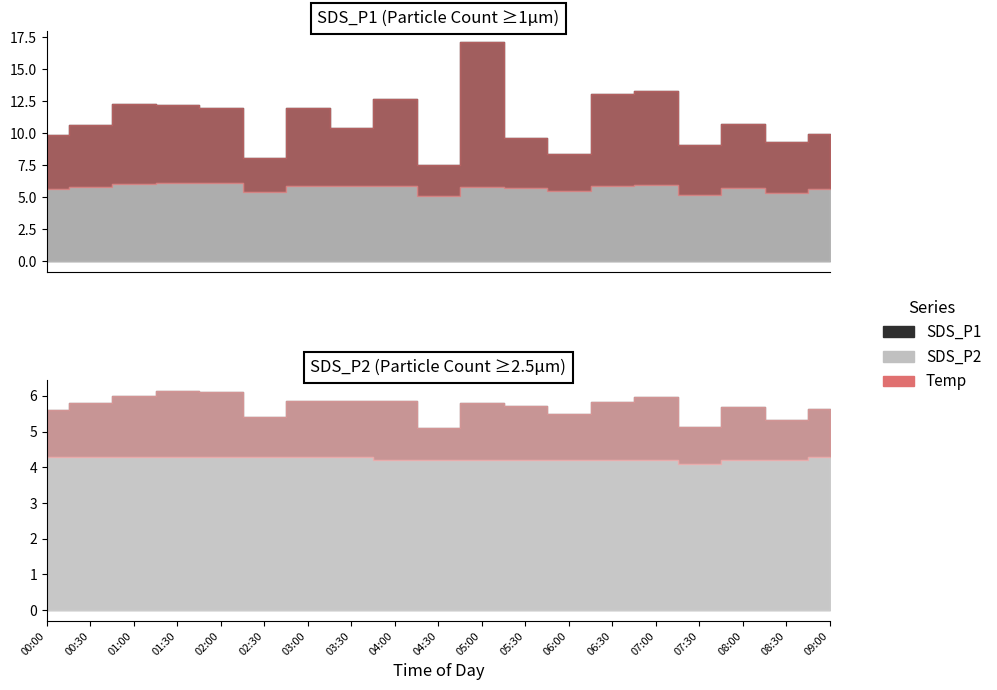

Read the SDS_P2 value at Temp.

6.0